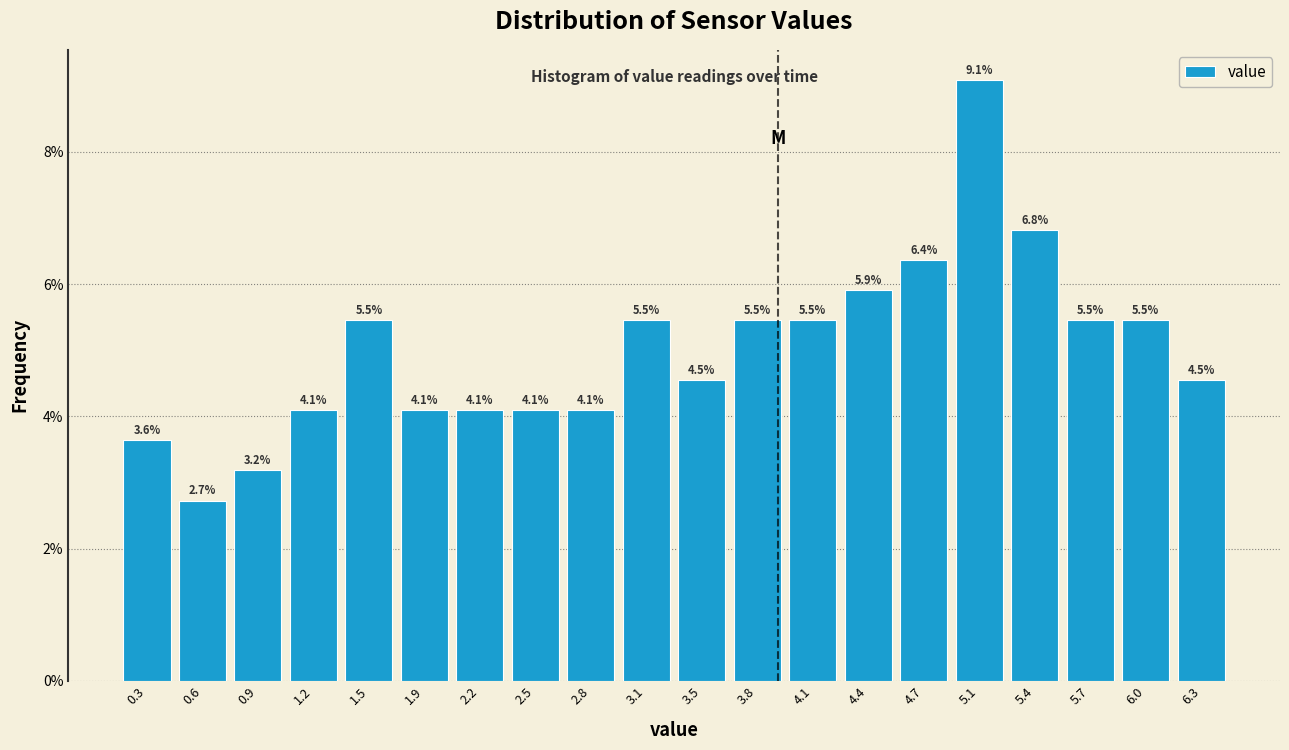

Reading left to right, list every bar in this chart as the range it spans on the x-axis followed by its height. The bar edges are not printed on the chart, so give them approximately, as read against the axis.

0.10 to 0.42: 3.6
0.42 to 0.74: 2.7
0.74 to 1.06: 3.2
1.06 to 1.38: 4.1
1.38 to 1.70: 5.5
1.70 to 2.02: 4.1
2.02 to 2.34: 4.1
2.34 to 2.66: 4.1
2.66 to 2.98: 4.1
2.98 to 3.30: 5.5
3.30 to 3.62: 4.5
3.62 to 3.94: 5.5
3.94 to 4.26: 5.5
4.26 to 4.58: 5.9
4.58 to 4.90: 6.4
4.90 to 5.22: 9.1
5.22 to 5.54: 6.8
5.54 to 5.86: 5.5
5.86 to 6.18: 5.5
6.18 to 6.50: 4.5